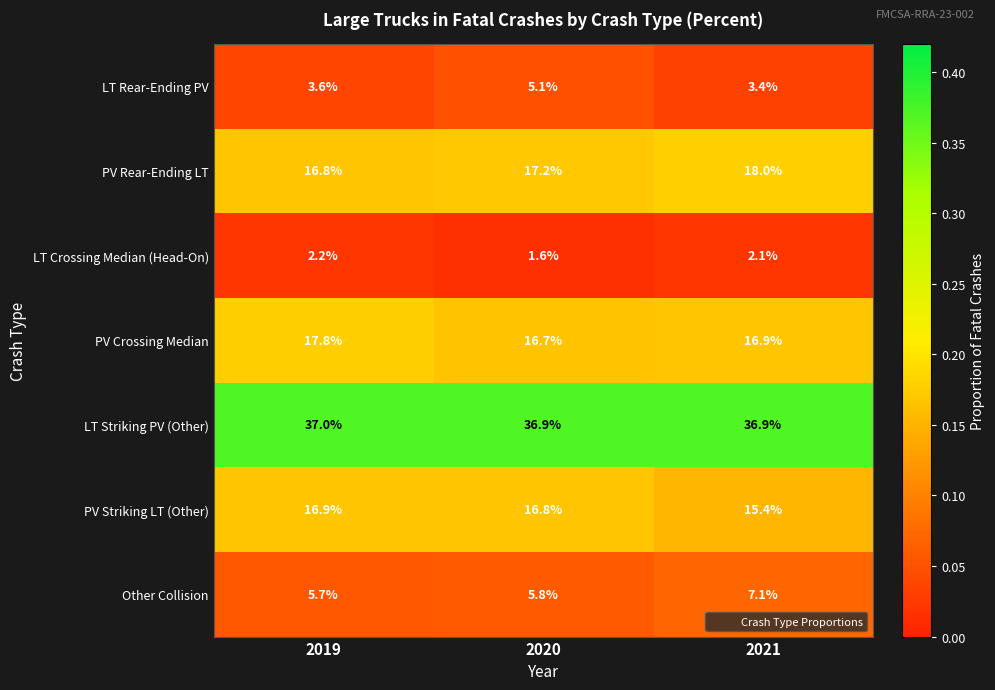

Which series has the largest total across all categories?

LT Striking PV (Other)